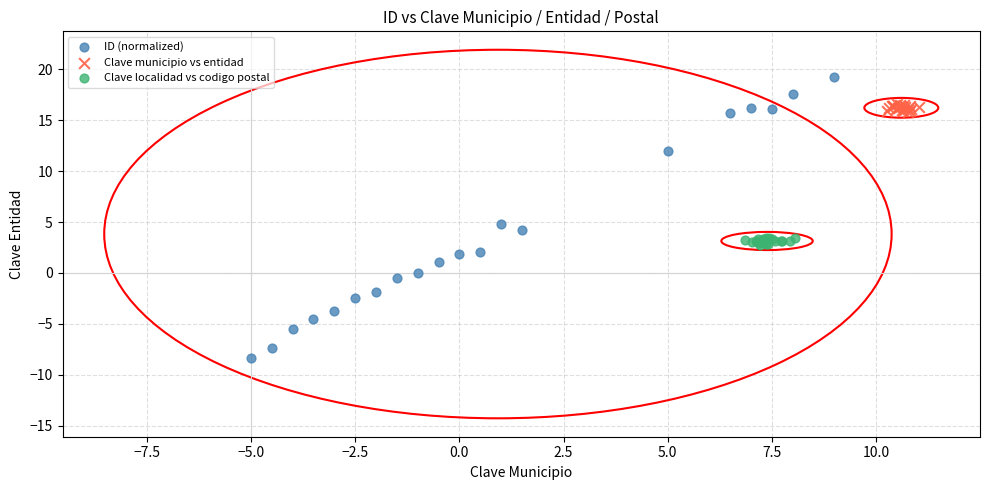

Which series has the largest Y range (max minus min)?

ID (normalized)